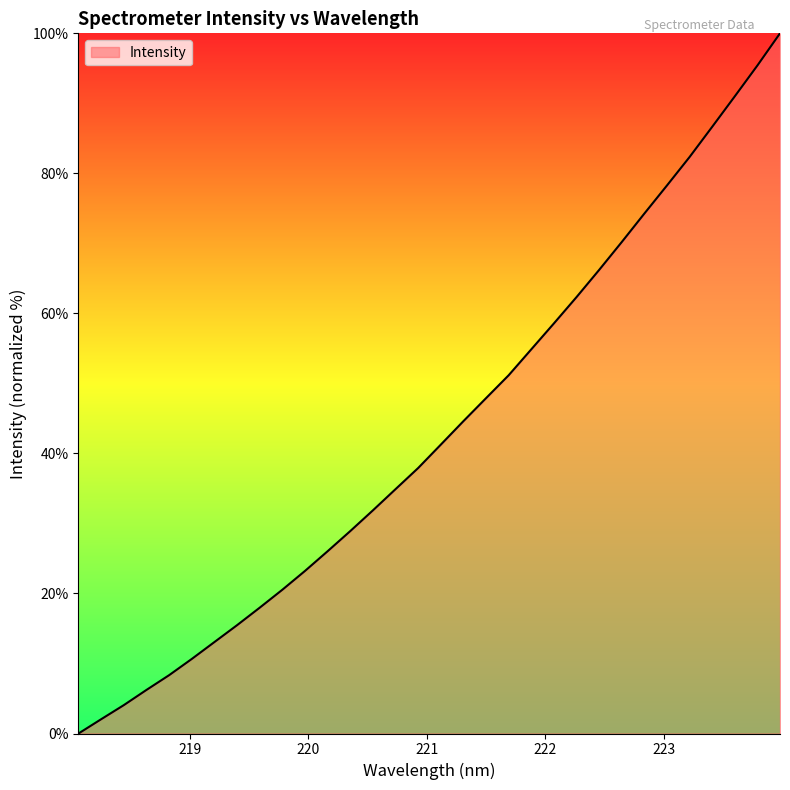

What is the difference between the maximum and minimum values?

100.0